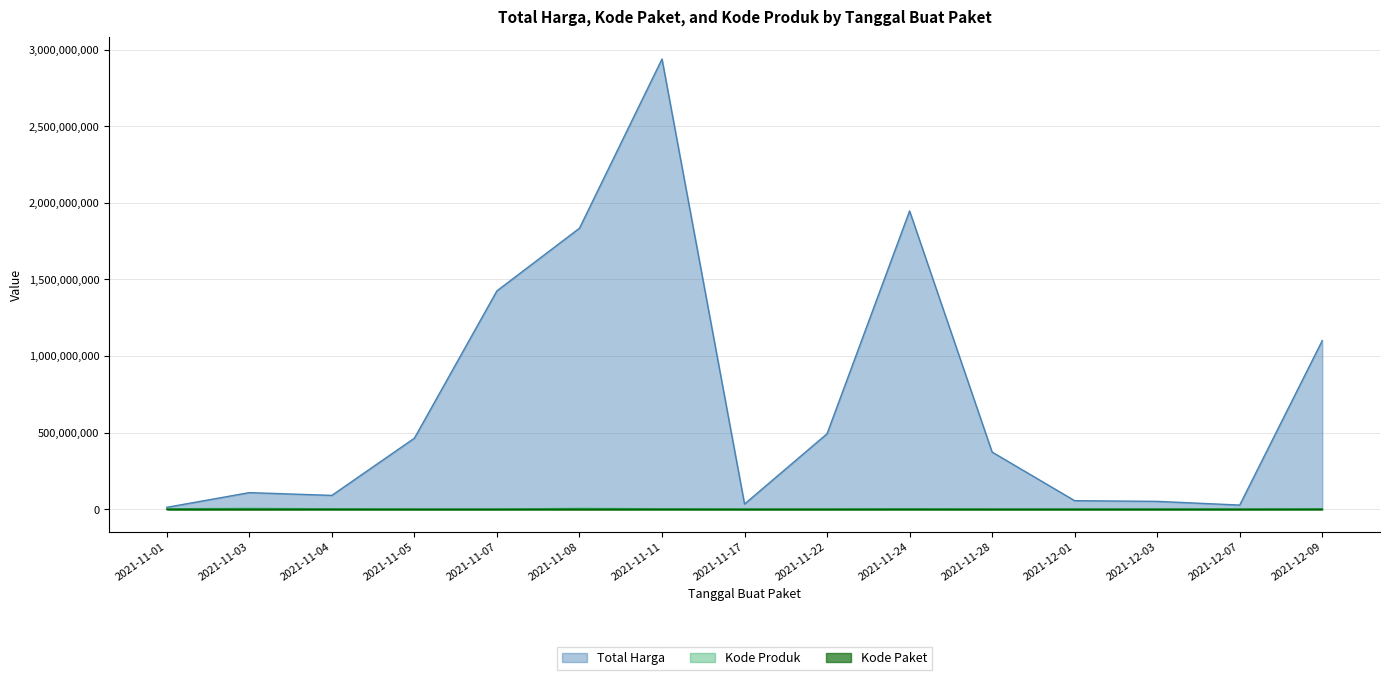

At which label is Kode Produk closest to 3509433?

2021-11-11